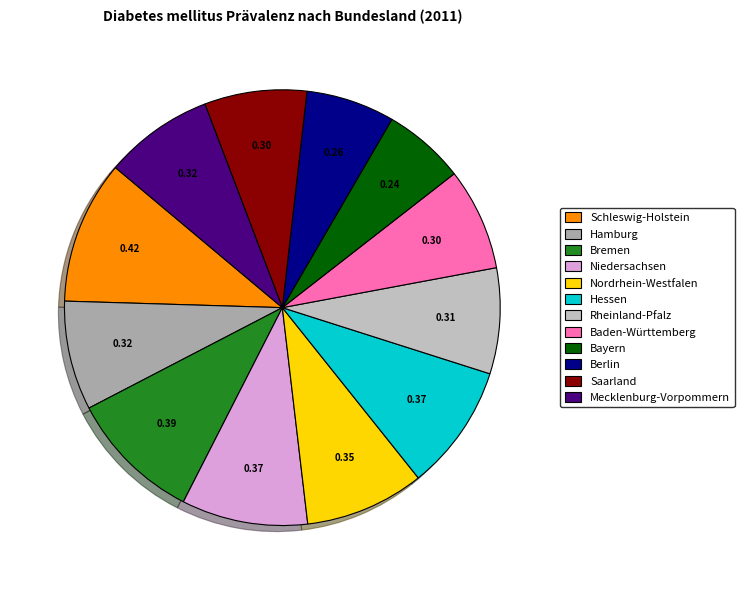

What is the largest slice in the pie chart?

Schleswig-Holstein